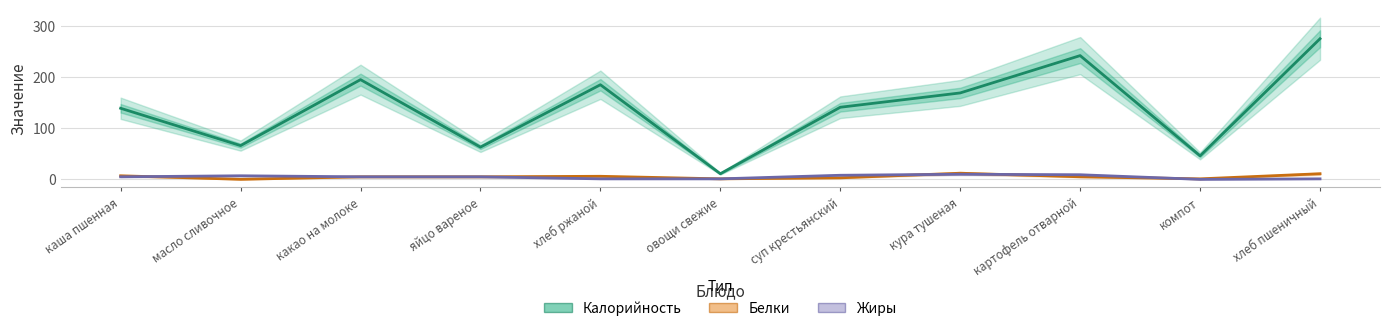

True or false: Калорийность and Белки cross at least once.

False